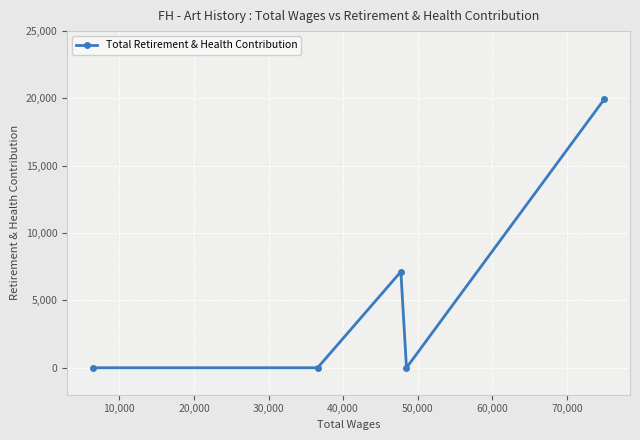

What is the sum of all values?

27092